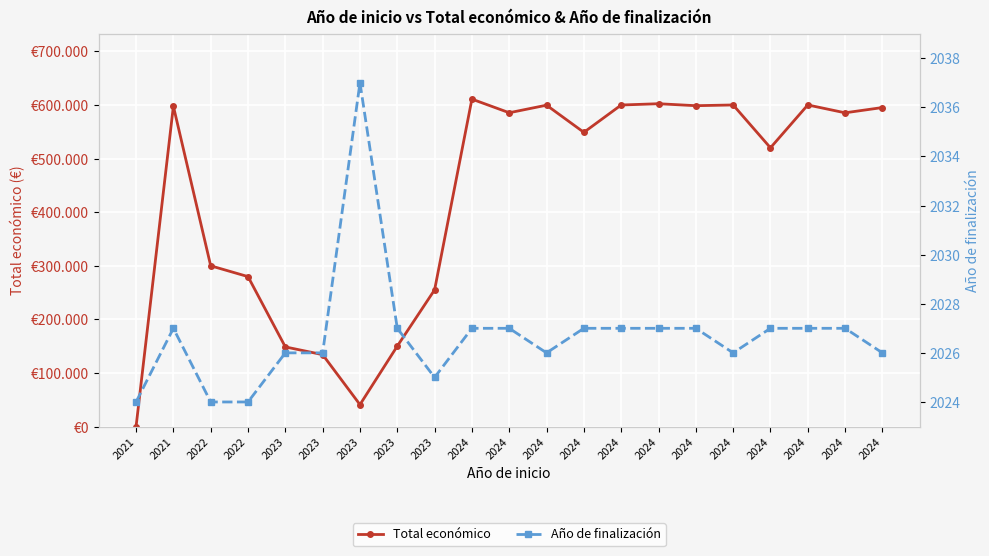

What are all the series names shown in the legend?

Total económico, Año de finalización